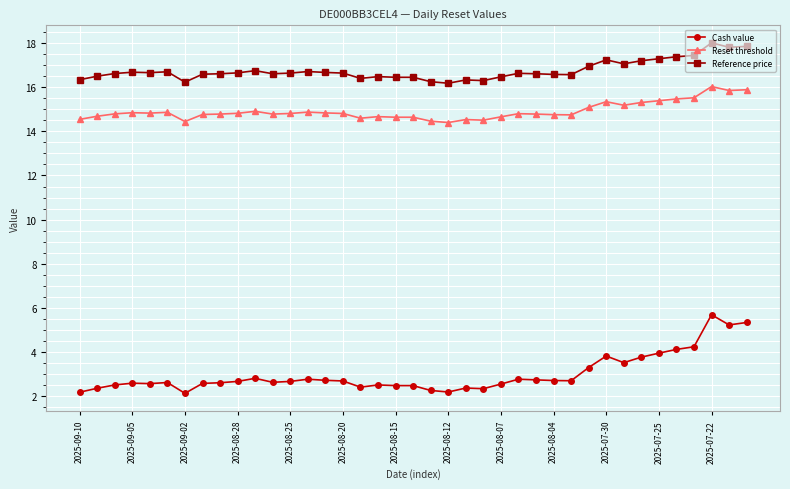

True or false: Reset threshold has more than 0 points higher than both neighbors.

True